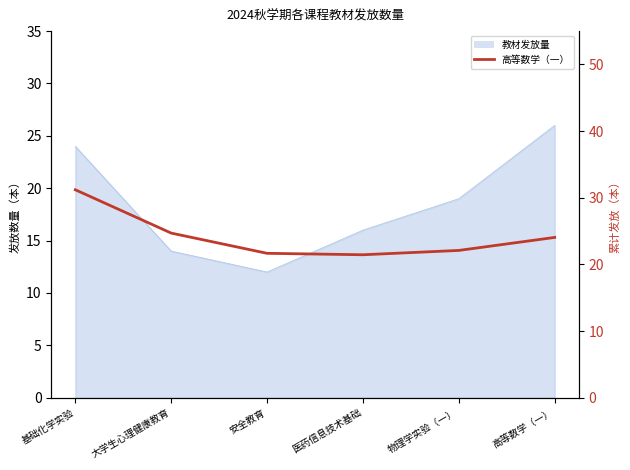

What is the change in value from 医药信息技术基础 to 高等数学（一）?

+2.6